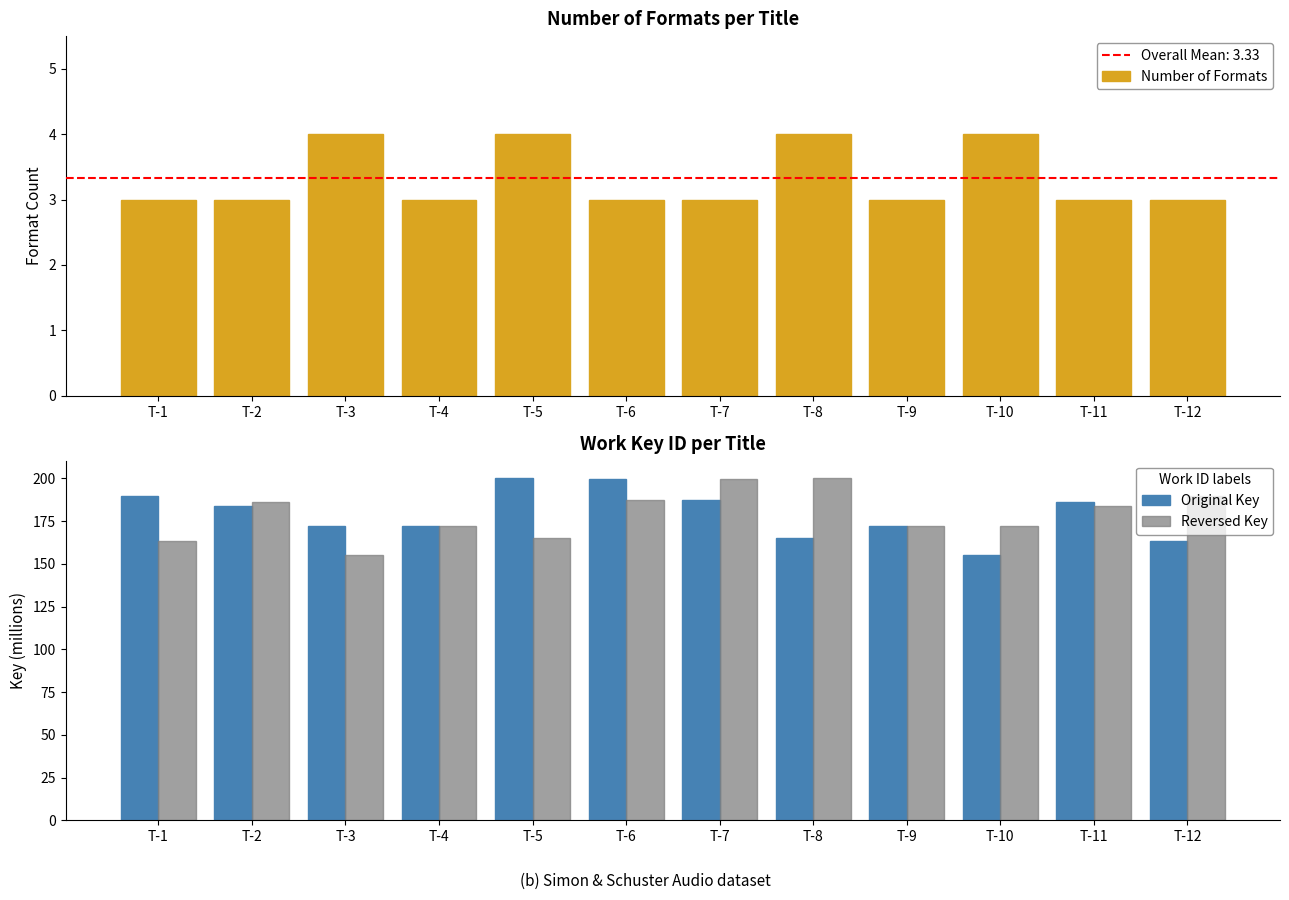

How many data points does each series have?

12